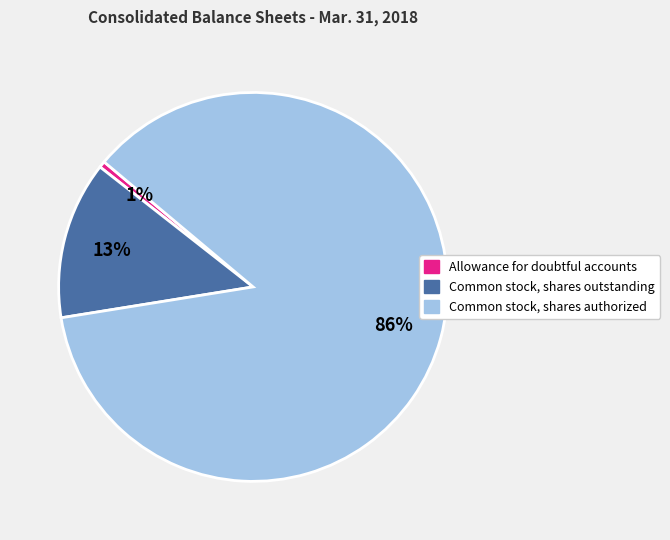

What percentage is the Allowance for doubtful accounts slice, to the nearest percent?

1%